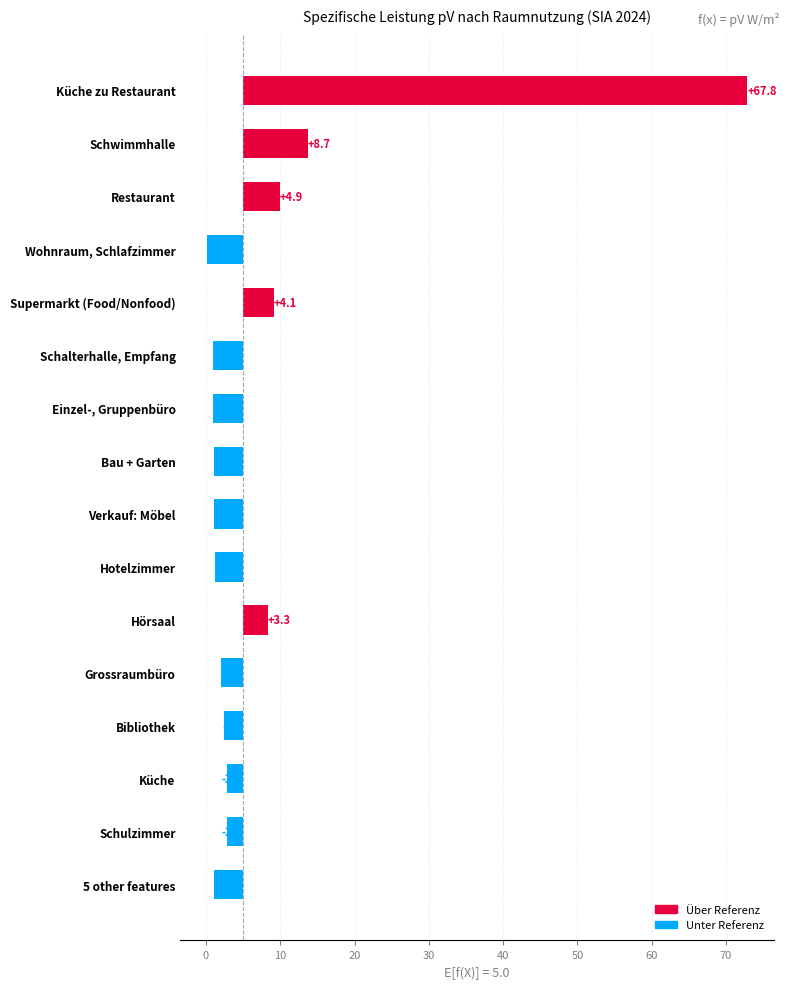

What is the difference between the second highest and minimum values?

13.5